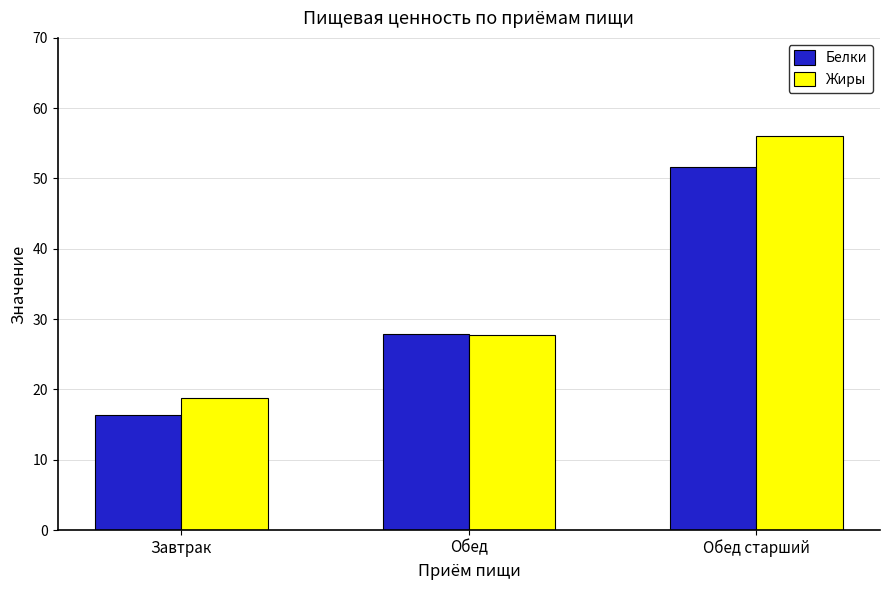

Reading right to left, transcribe all the data shown in this chart.

Белки: 51.7	27.9	16.3
Жиры: 56.0	27.8	18.8